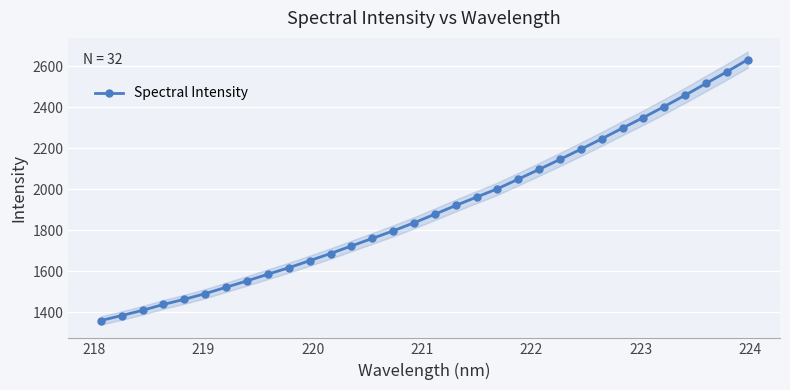

What is the minimum value shown in the chart?

1359.4